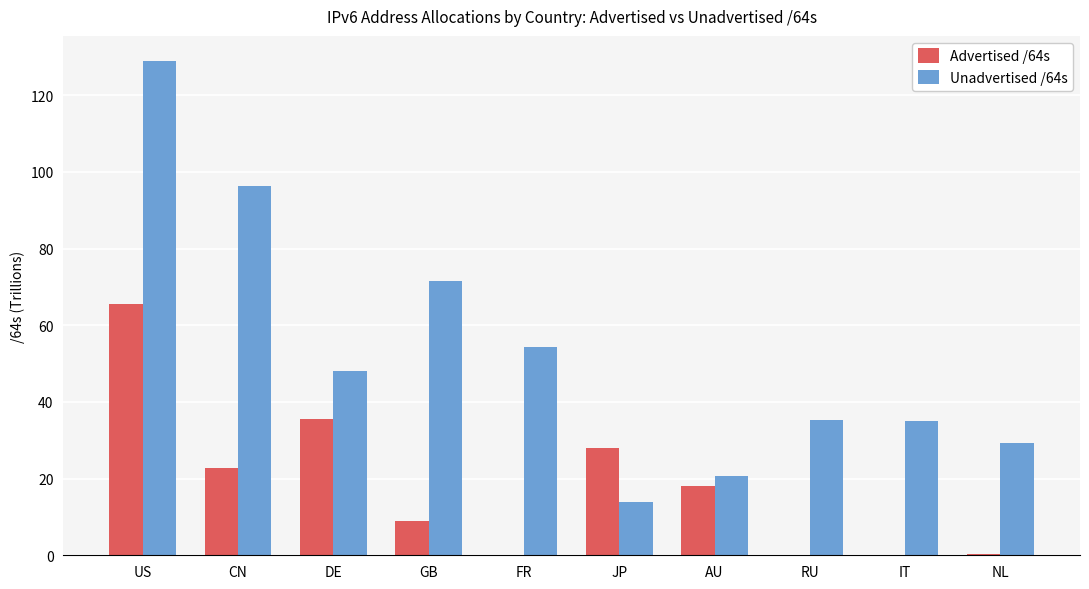

At which label does Unadvertised /64s reach its peak?

US